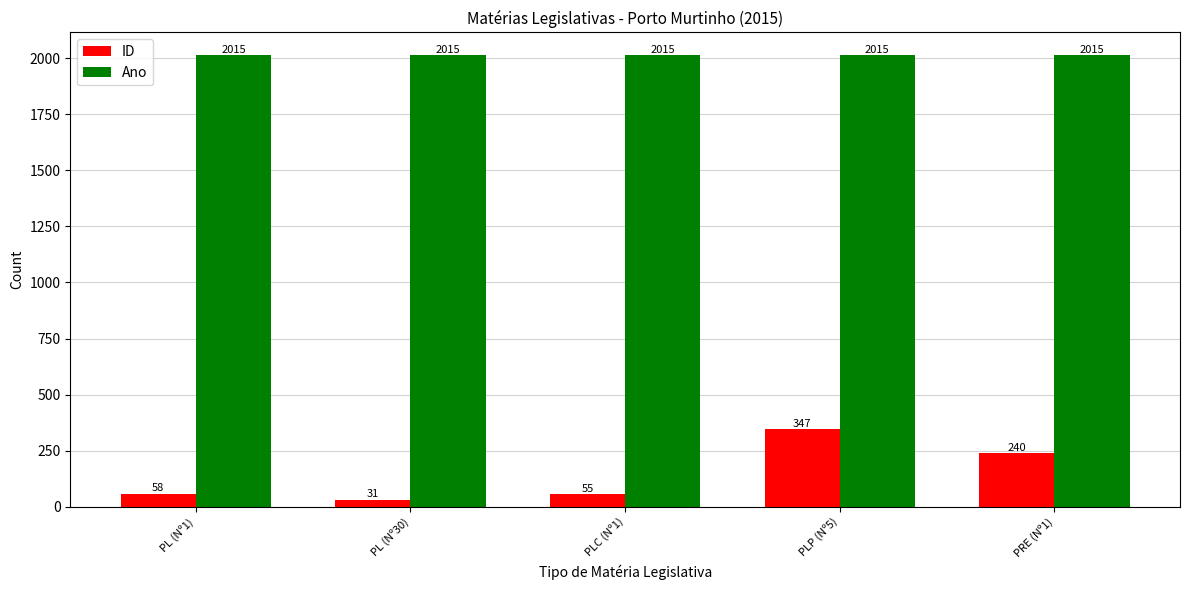

At how many categories does at least one series exceed 469?

5